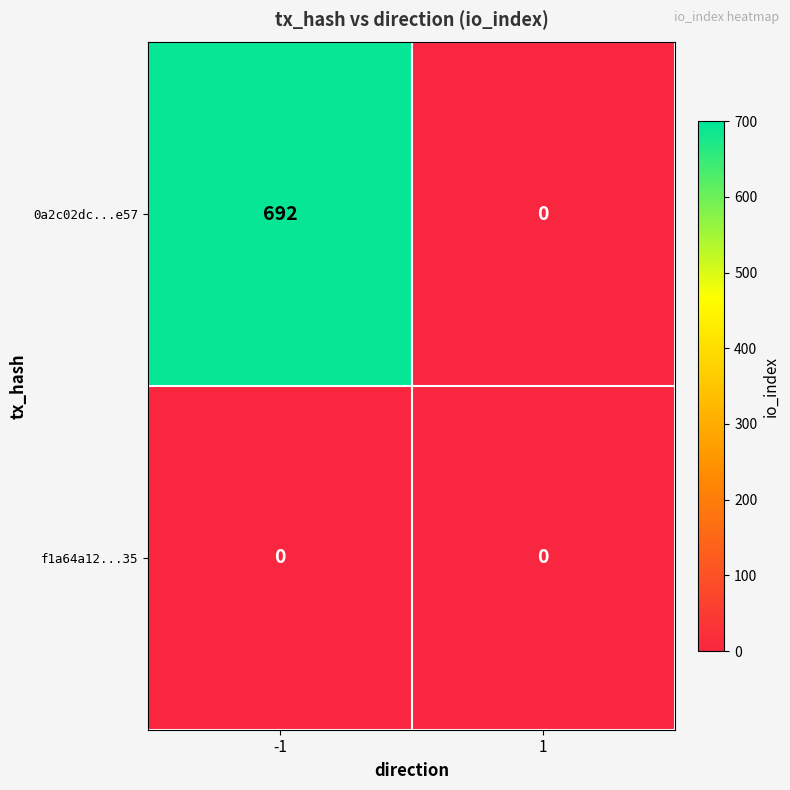

Which series changed the most between -1 and 1?

0a2c02dc...e57